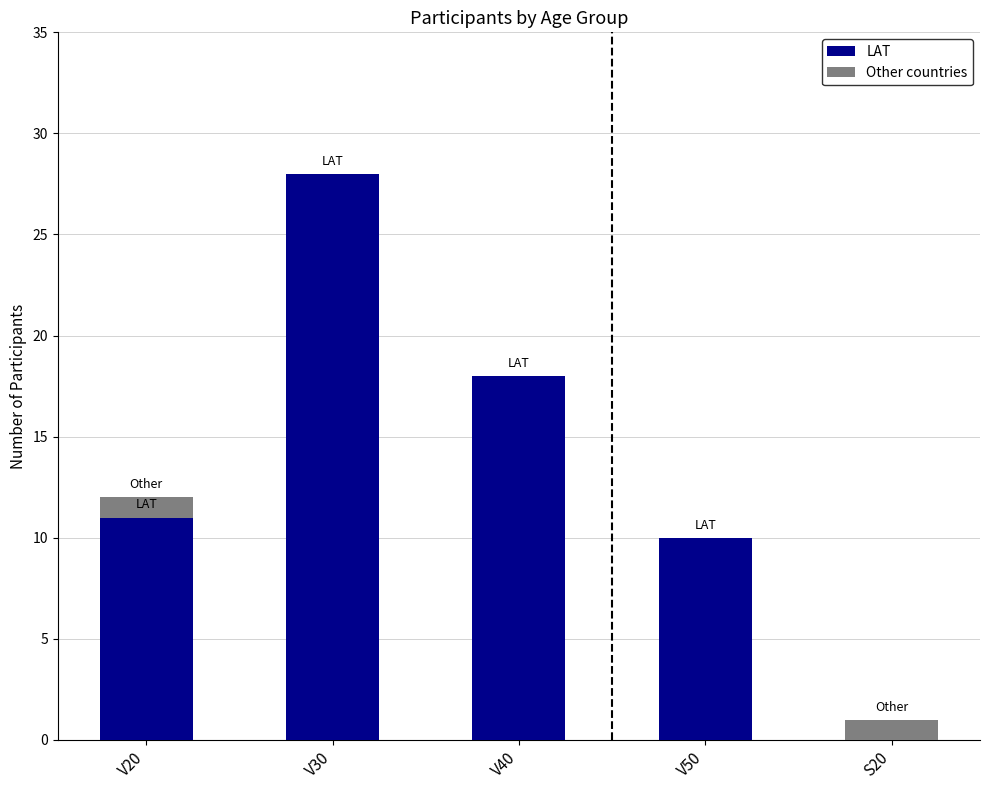

How many positive values does the LAT series have?

4